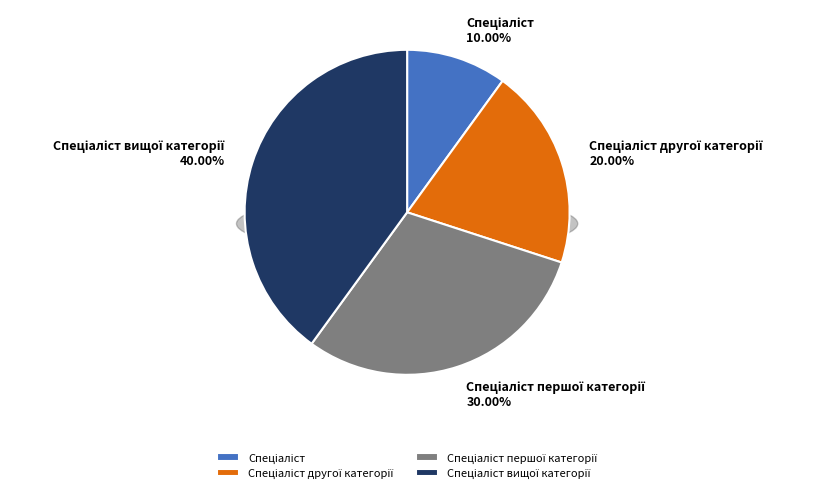

Does any single category account for the majority?

No